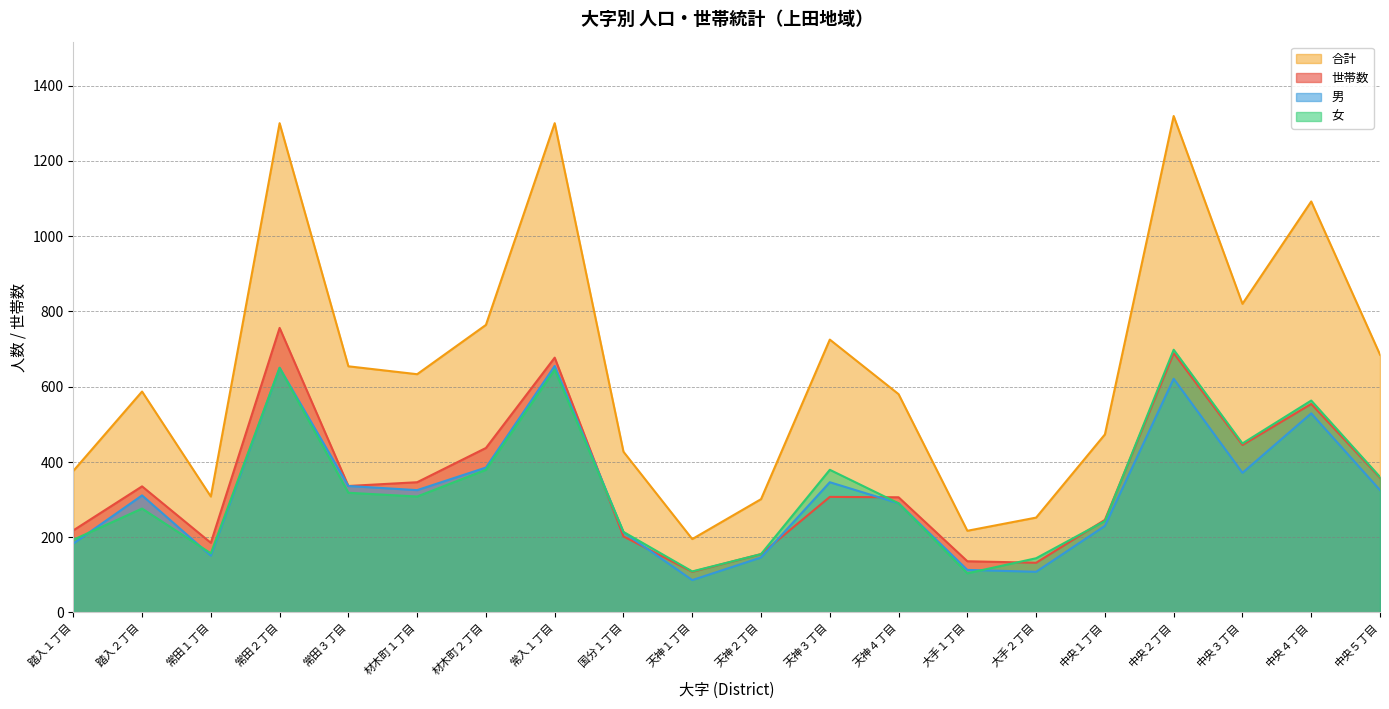

What value does the 世帯数 series have at 材木町１丁目, to the nearest 10?

350